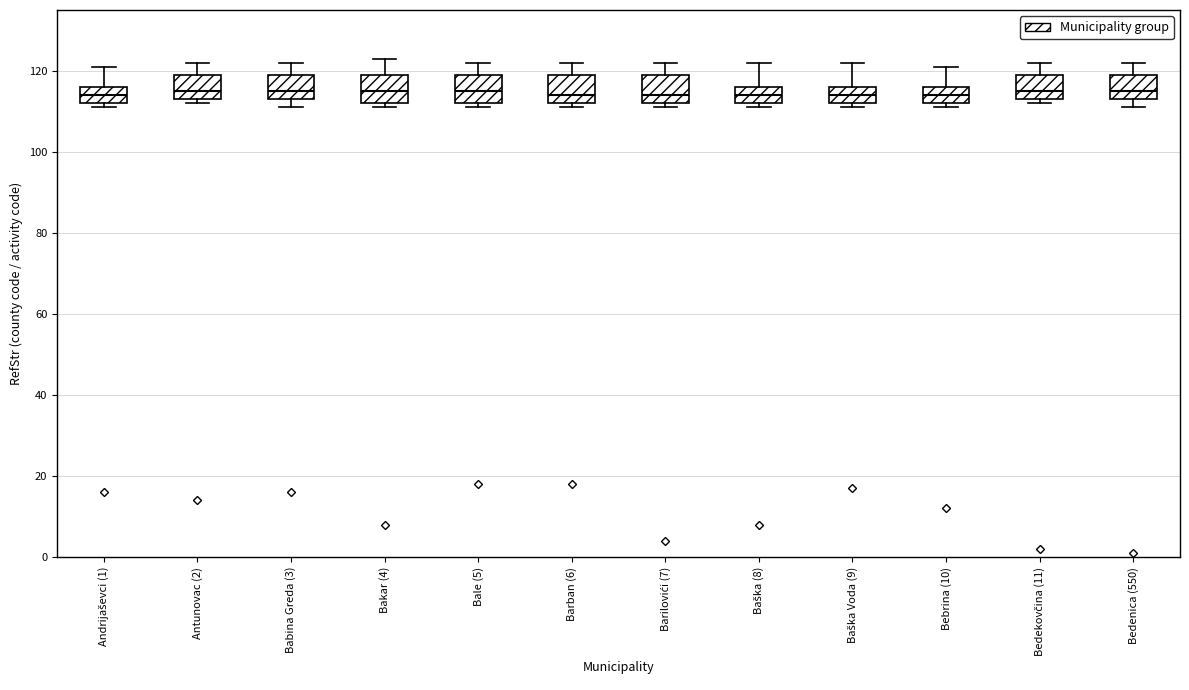

Reading left to right, transcribe this box plot: for each box, give where its median line is, the range the box spans, and where its two whiskers end, as read against the y-axis. The values are not printed on the chart, so give them approximately, as read against the axis.

Andrijaševci (1): median 114, box 112 to 116, whiskers 112 (just below the box's lower edge) to 122
Antunovac (2): median 116, box 114 to 120, whiskers 112 to 122
Babina Greda (3): median 116, box 114 to 120, whiskers 112 to 122
Bakar (4): median 116, box 112 to 120, whiskers 112 (just below the box's lower edge) to 124
Bale (5): median 116, box 112 to 120, whiskers 112 (just below the box's lower edge) to 122
Barban (6): median 114, box 112 to 120, whiskers 112 (just below the box's lower edge) to 122
Barilovići (7): median 114, box 112 to 120, whiskers 112 (just below the box's lower edge) to 122
Baška (8): median 114, box 112 to 116, whiskers 112 (just below the box's lower edge) to 122
Baška Voda (9): median 114, box 112 to 116, whiskers 112 (just below the box's lower edge) to 122
Bebrina (10): median 114, box 112 to 116, whiskers 112 (just below the box's lower edge) to 122
Bedekovčina (11): median 116, box 114 to 120, whiskers 112 to 122
Bedenica (550): median 116, box 114 to 120, whiskers 112 to 122